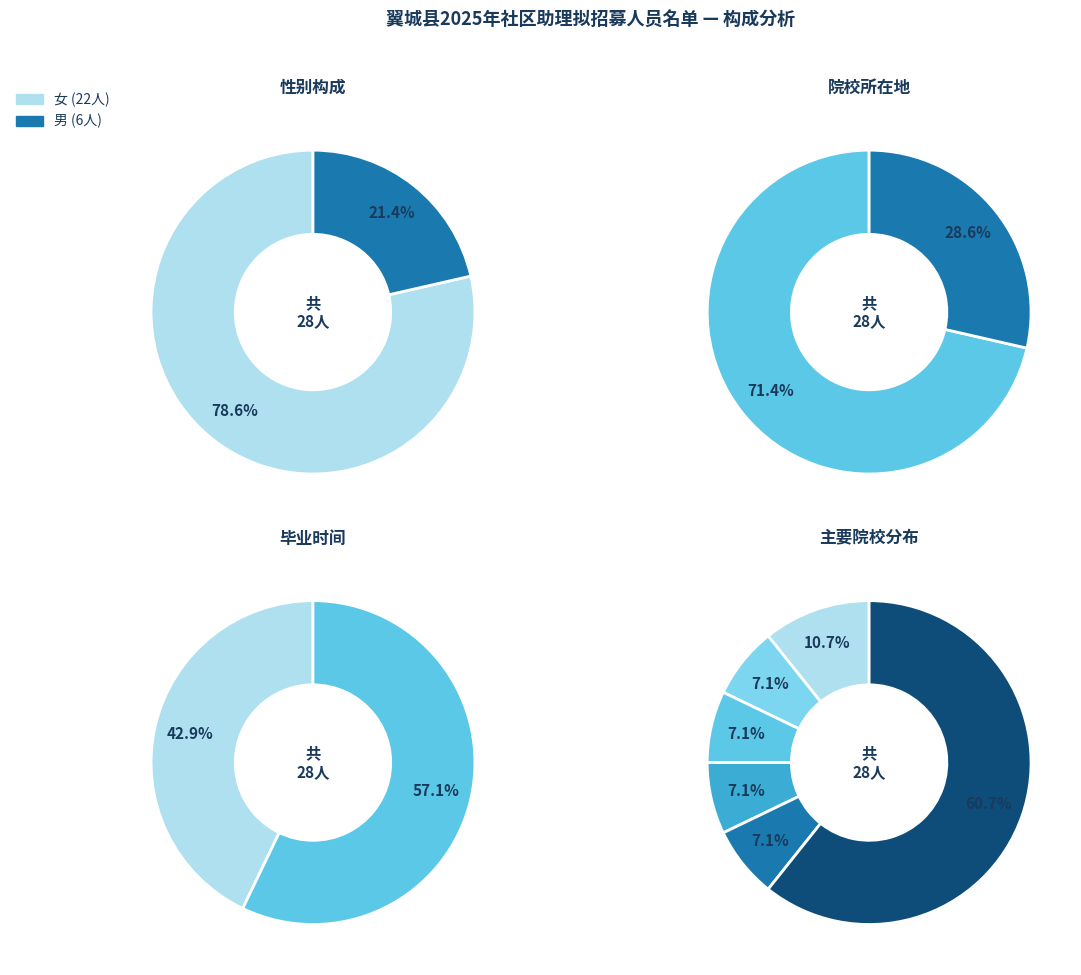

Which category has the biggest portion of the pie?

女